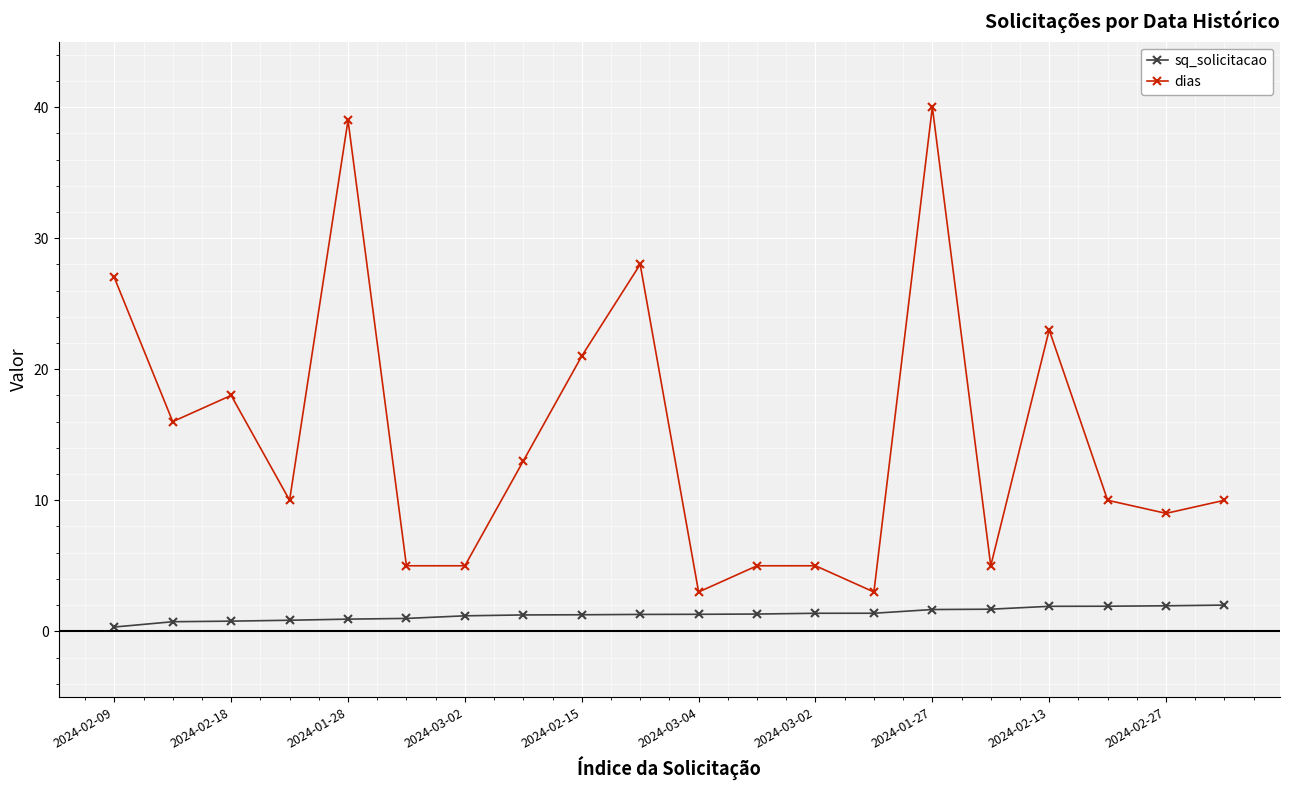

List the series in order of their overall mean, lowest first.

sq_solicitacao, dias